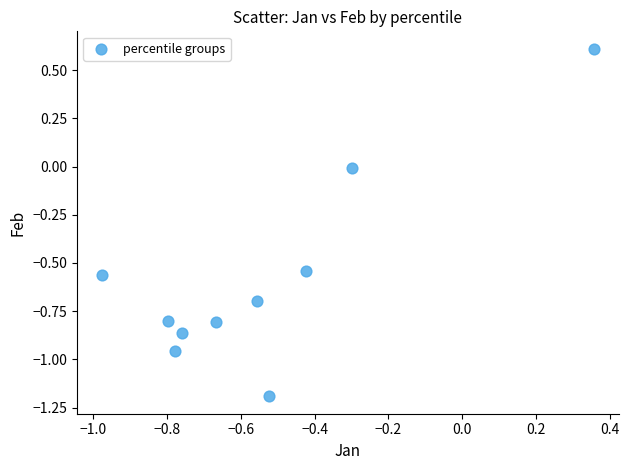

What is the range of X values (max minus min)?

1.3